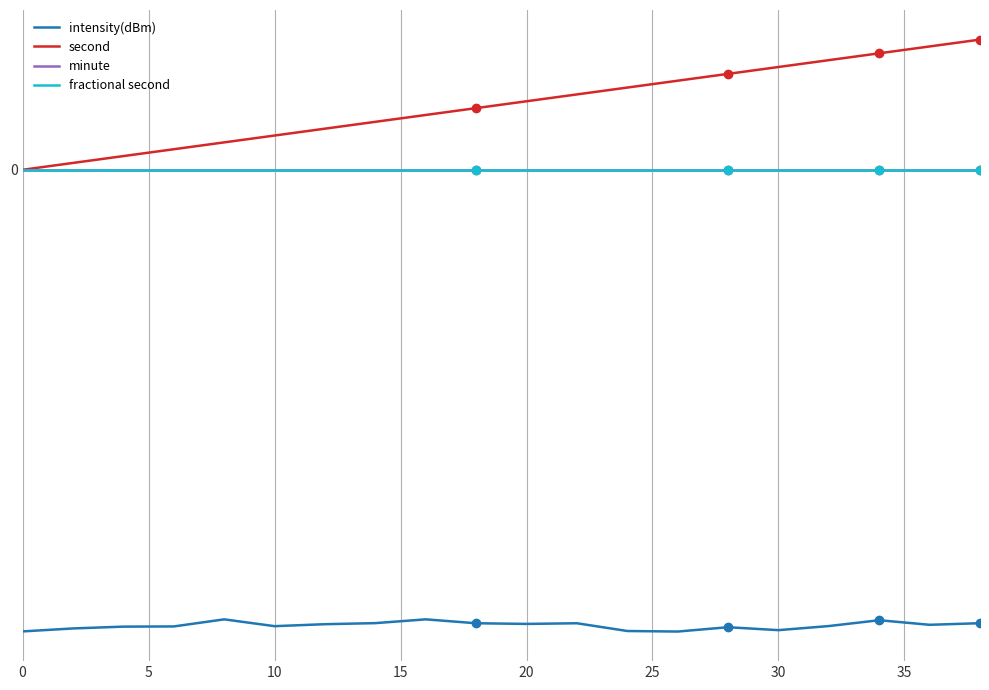

Does the chart have visible grid lines?

Yes